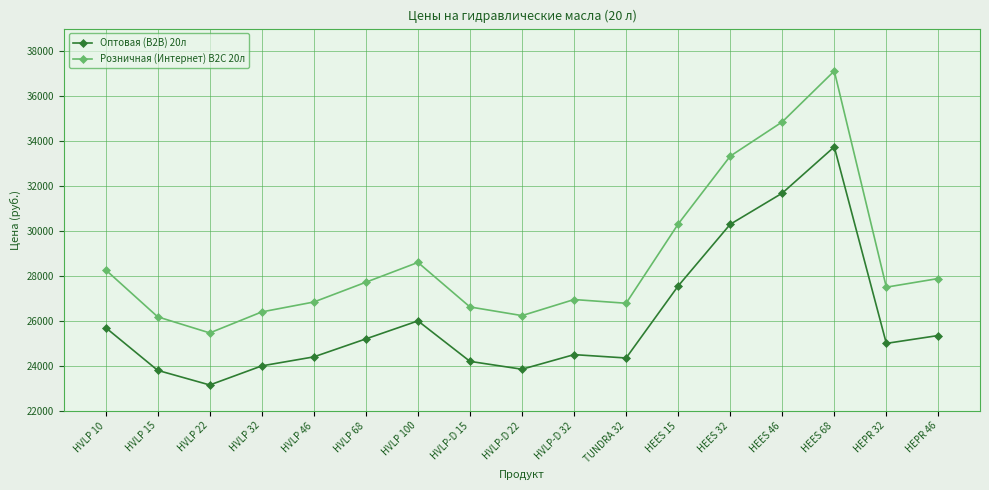

What is the difference between the maximum and minimum values in the Оптовая (В2В) 20л series?

10590